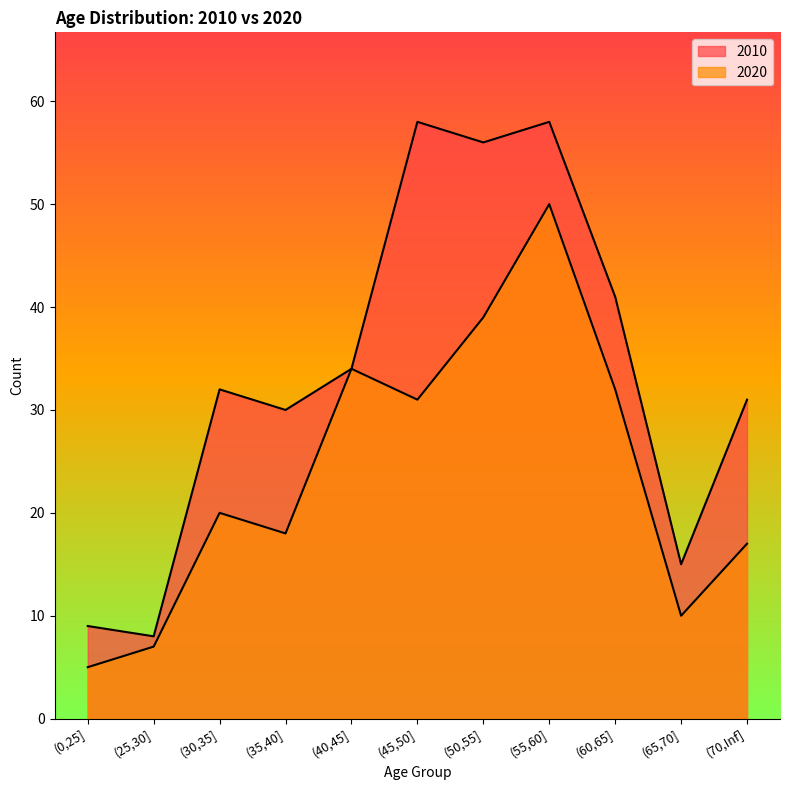

What are all the series names shown in the legend?

2010, 2020